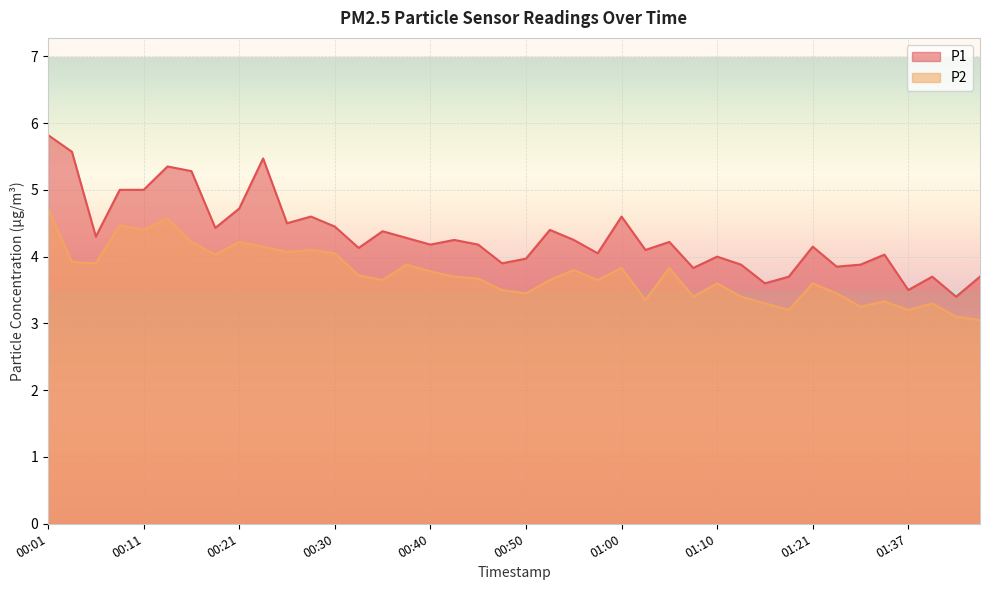

What is the total value across all series at 00:01?

10.5